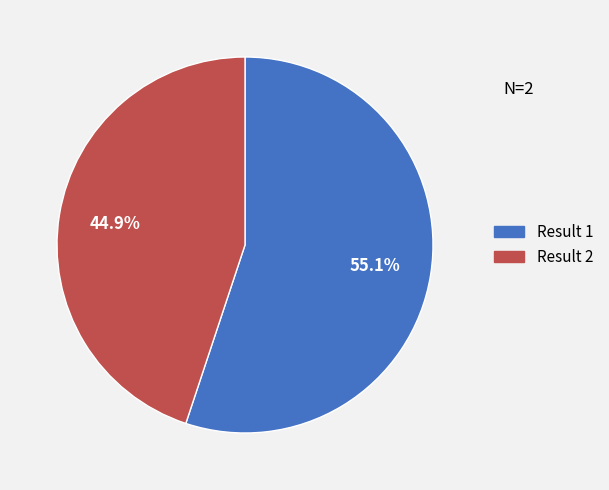

Does any single category account for the majority?

Yes